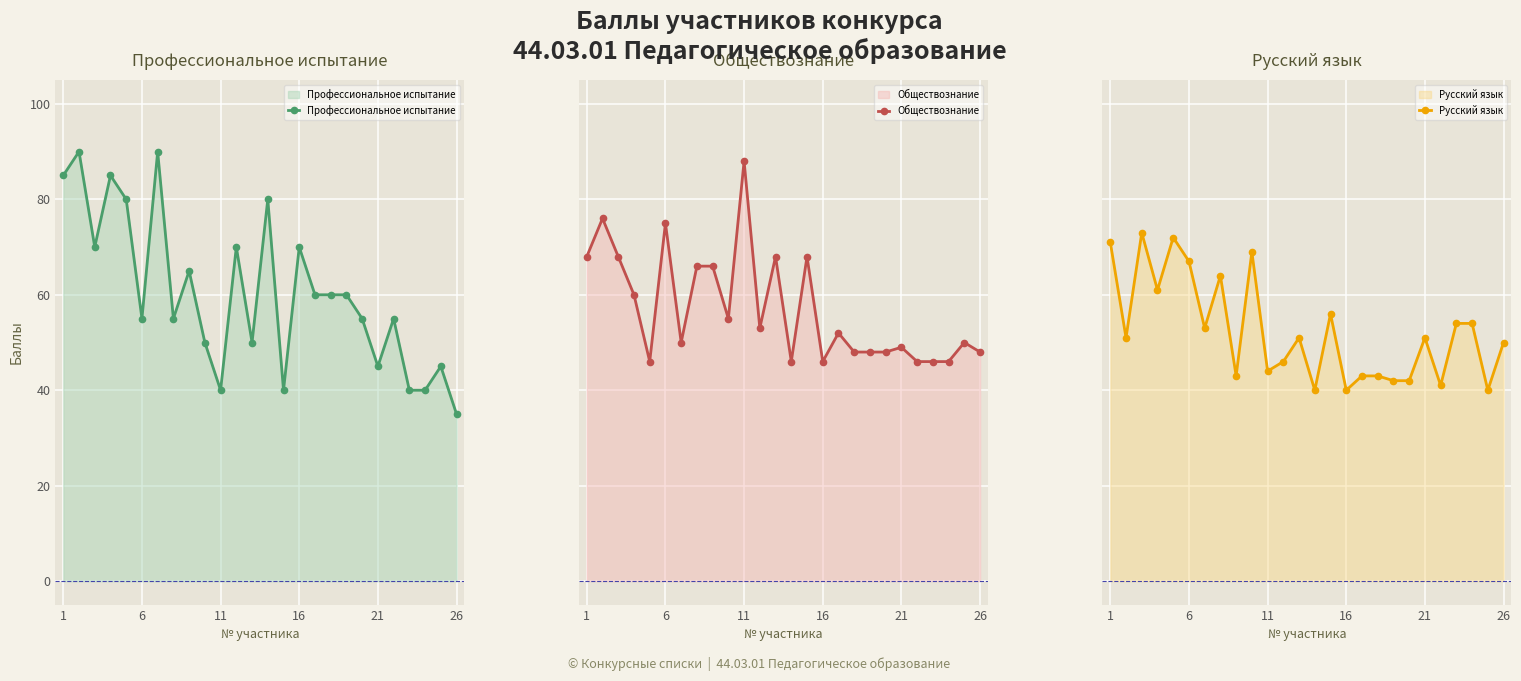

How many lines are shown in the chart?

3